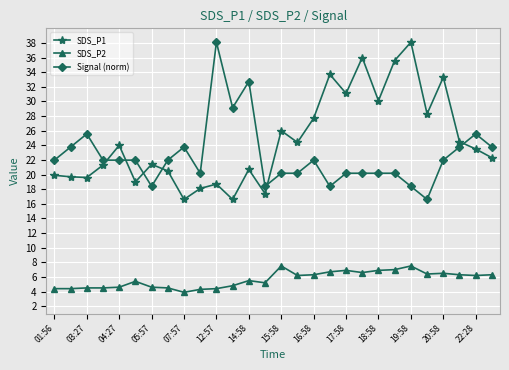

What is the value of the Signal (norm) point at the 24th from the left?

16.6